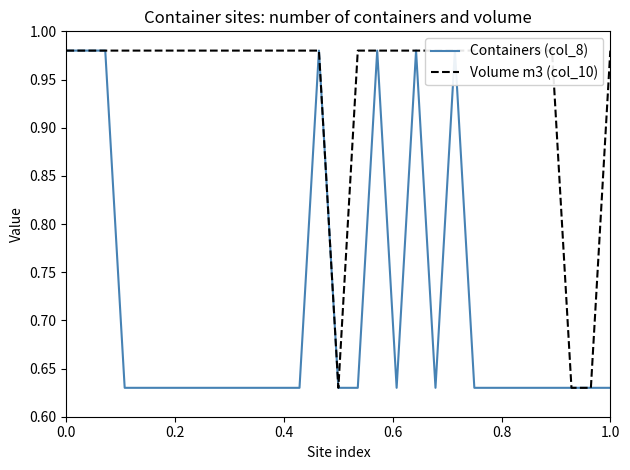

The Containers (col_8) series shows 0.6 at 8. True or false?

True